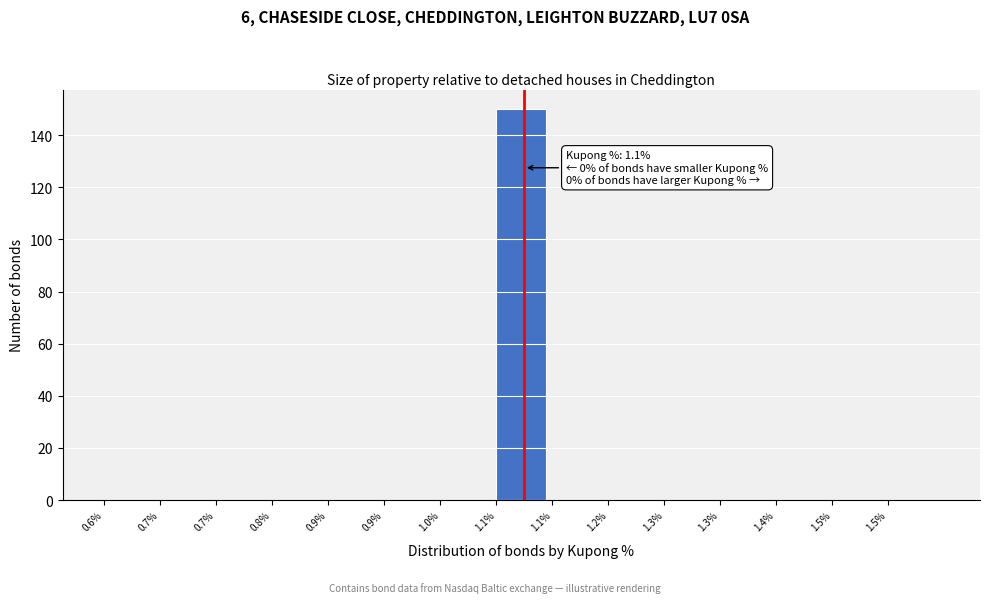

Count the number of categories in the chart.

15